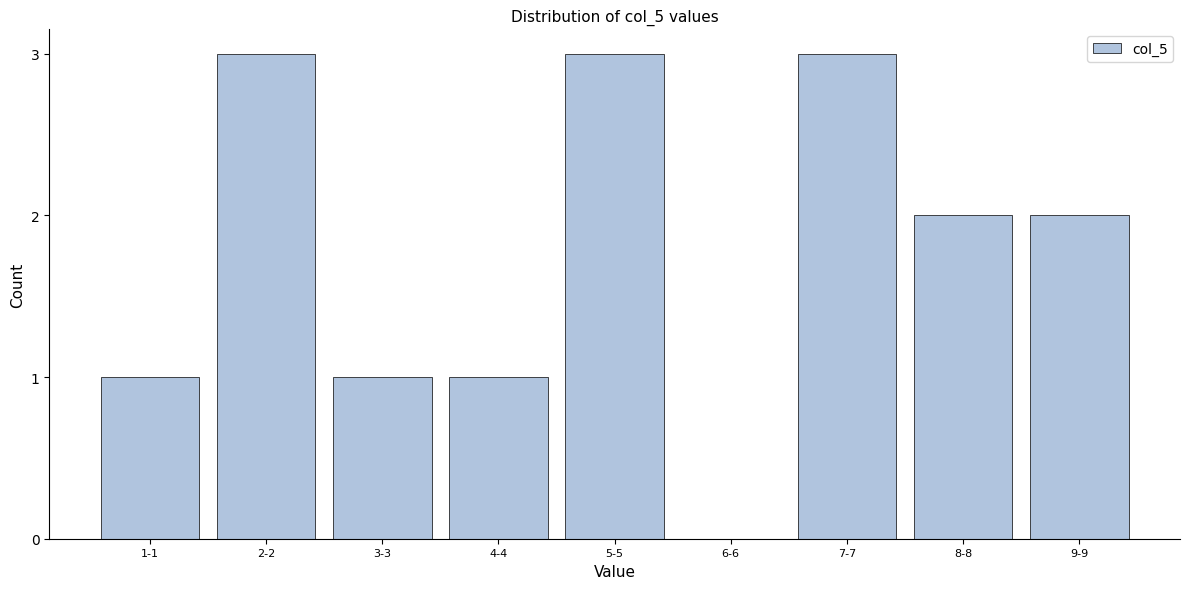

Reading left to right, what are all the values shown in this chart?

1-1=1	2-2=3	3-3=1	4-4=1	5-5=3	6-6=0	7-7=3	8-8=2	9-9=2